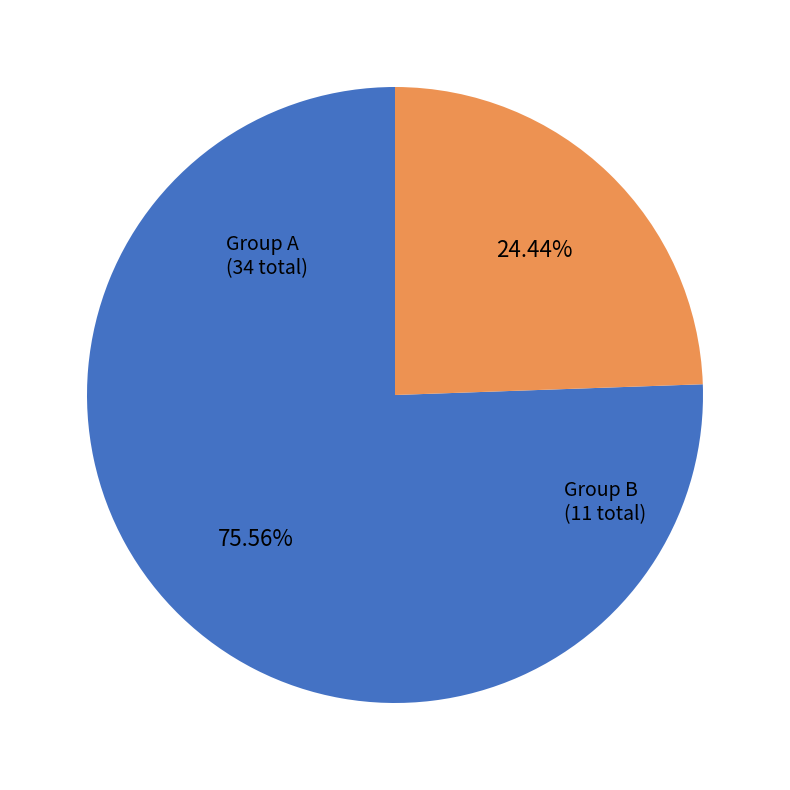

What is the largest slice in the pie chart?

Group A